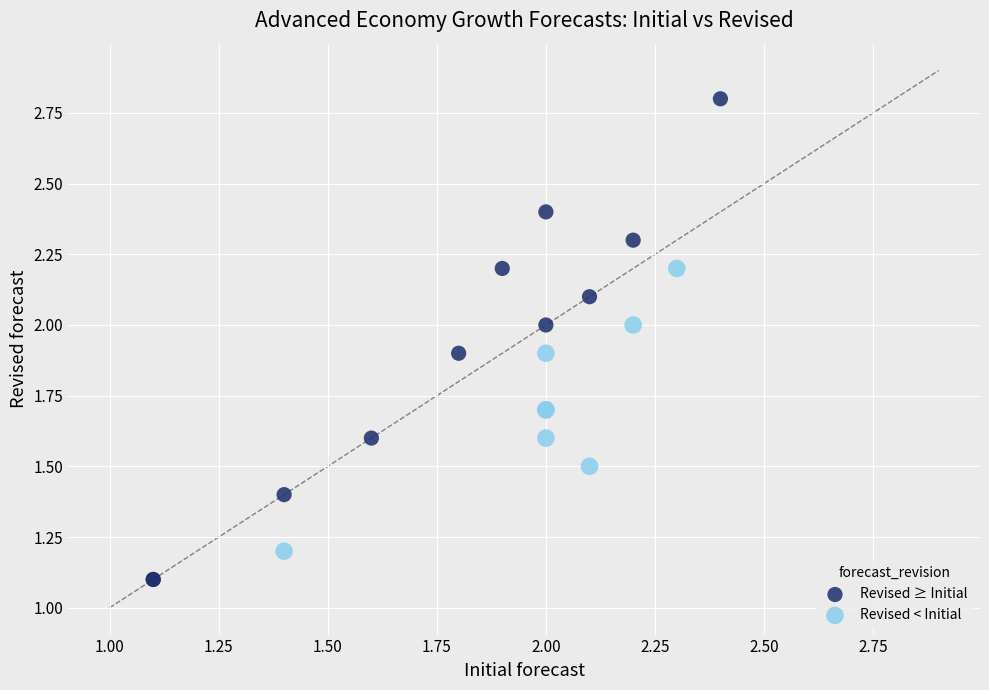

Which series reaches the maximum Y coordinate?

Revised ≥ Initial